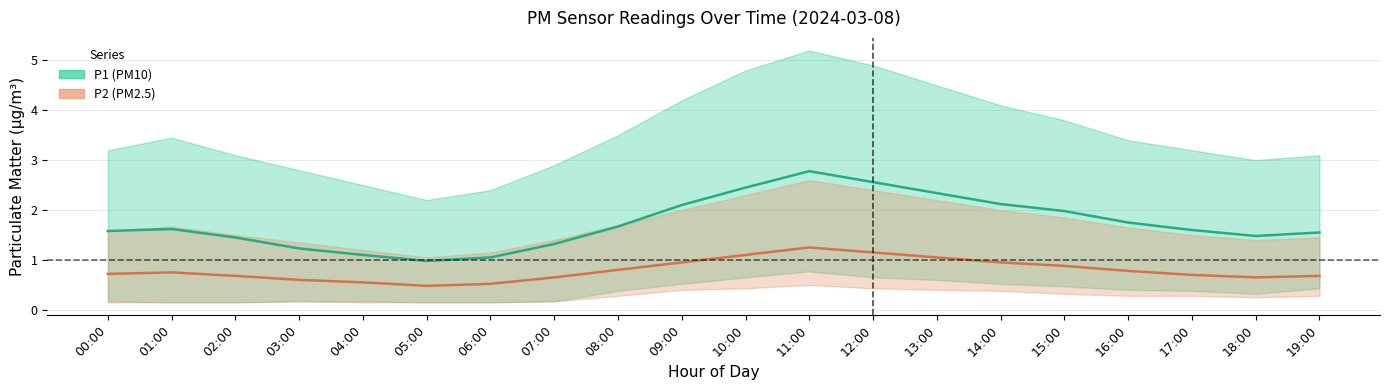

Which series has the largest total across all categories?

P1 (PM10) mean